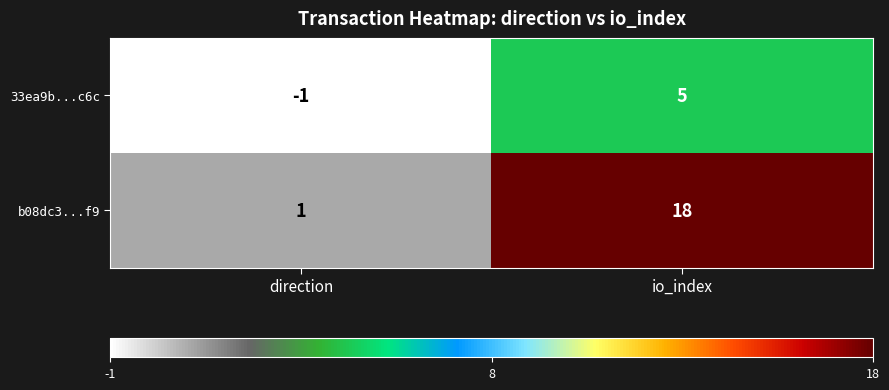

List the series in order of their overall mean, highest first.

b08dc3...f9, 33ea9b...c6c